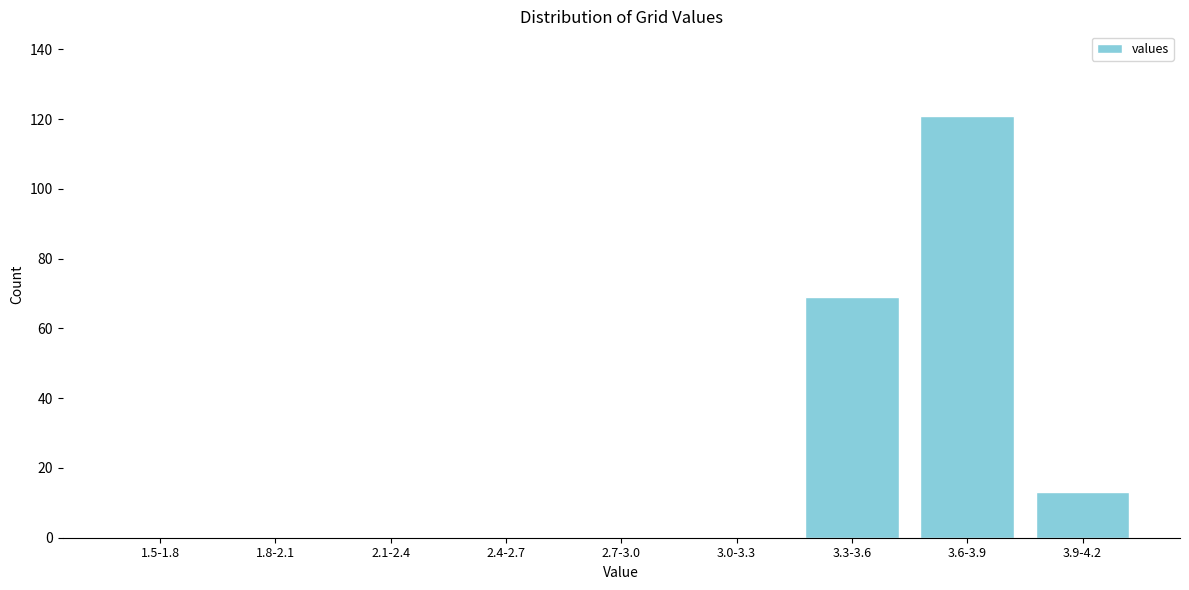

Reading left to right, what are all the values shown in this chart?

1.5-1.8=0	1.8-2.1=0	2.1-2.4=0	2.4-2.7=0	2.7-3.0=0	3.0-3.3=0	3.3-3.6=69	3.6-3.9=121	3.9-4.2=13